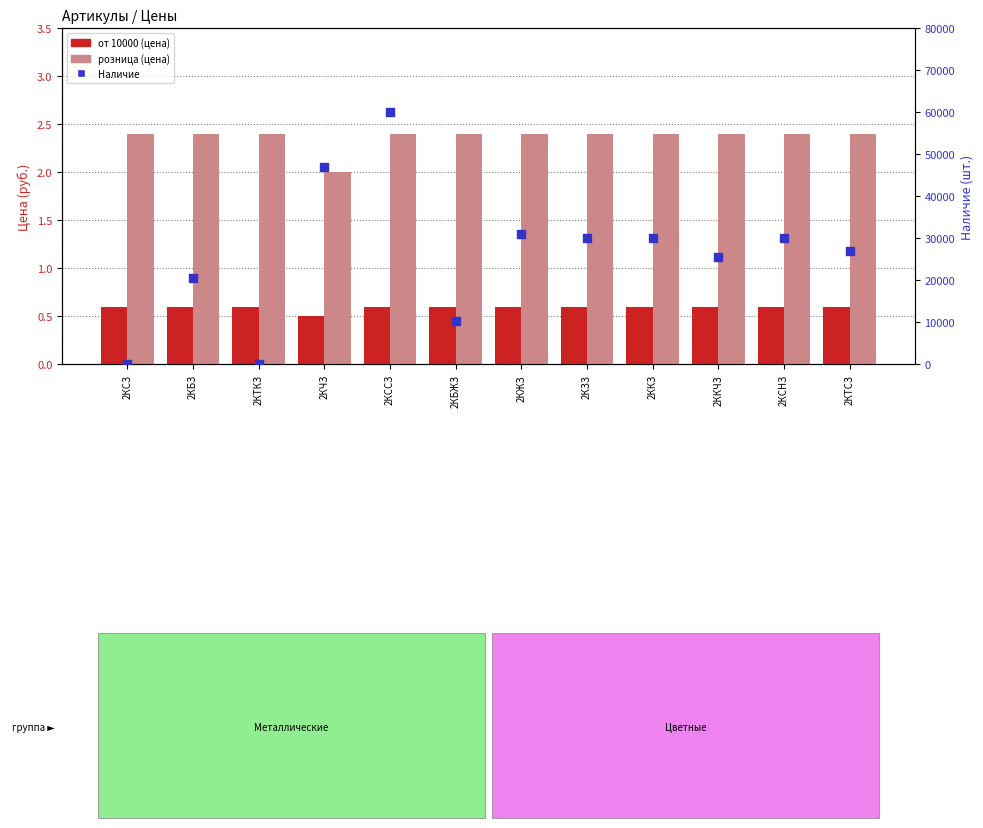

At which category is the sum across all series the highest?

2КССЗ